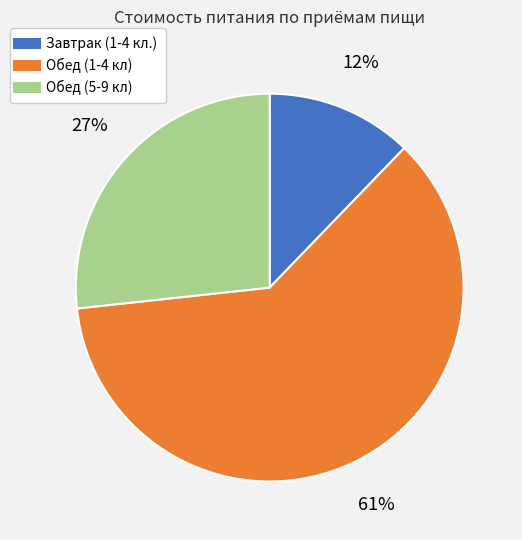

To the nearest percent, what is the average slice percentage?

33%